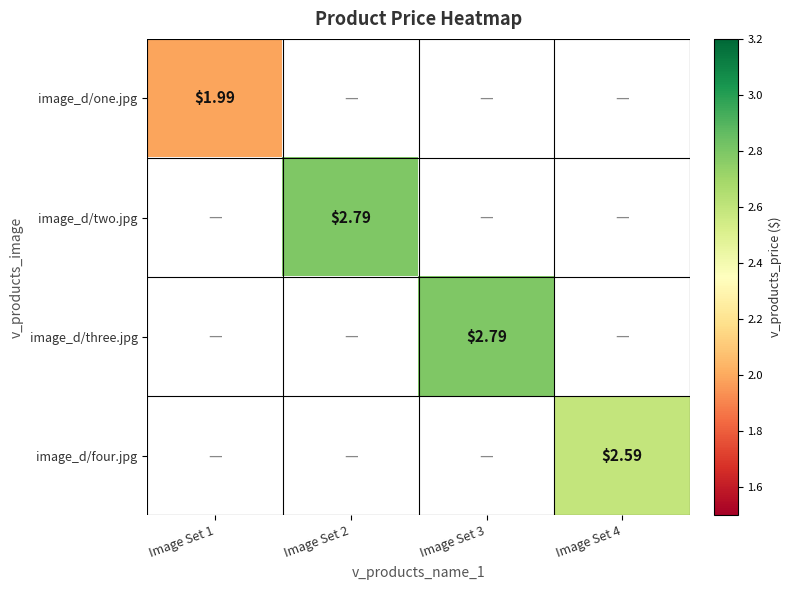

What is the maximum value shown in the chart?

2.8